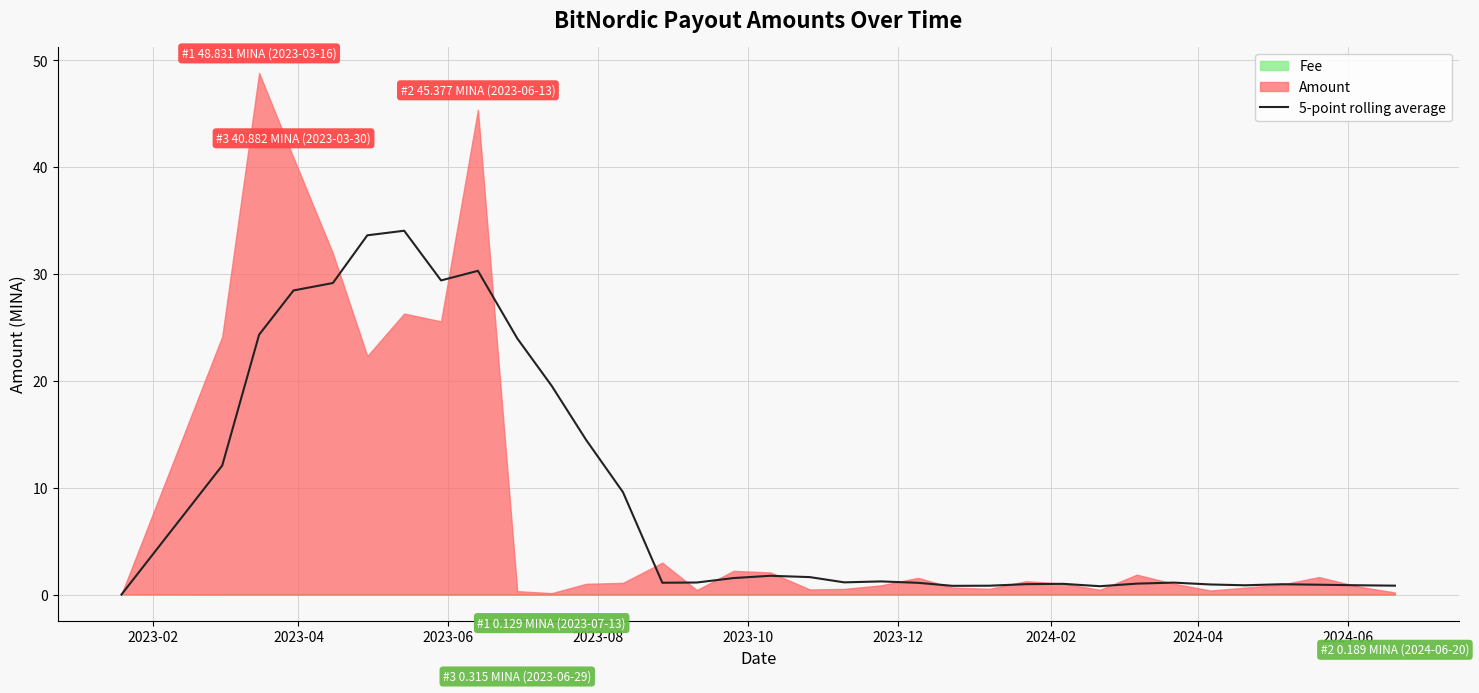

How many categories are shown in the chart?

34